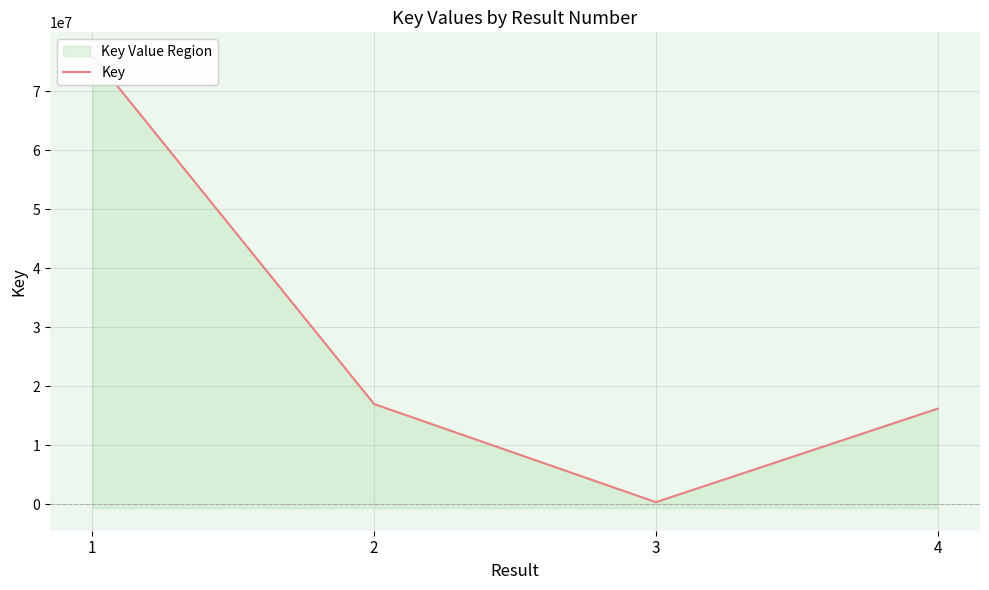

What is the difference between the second highest and minimum values?

16627962